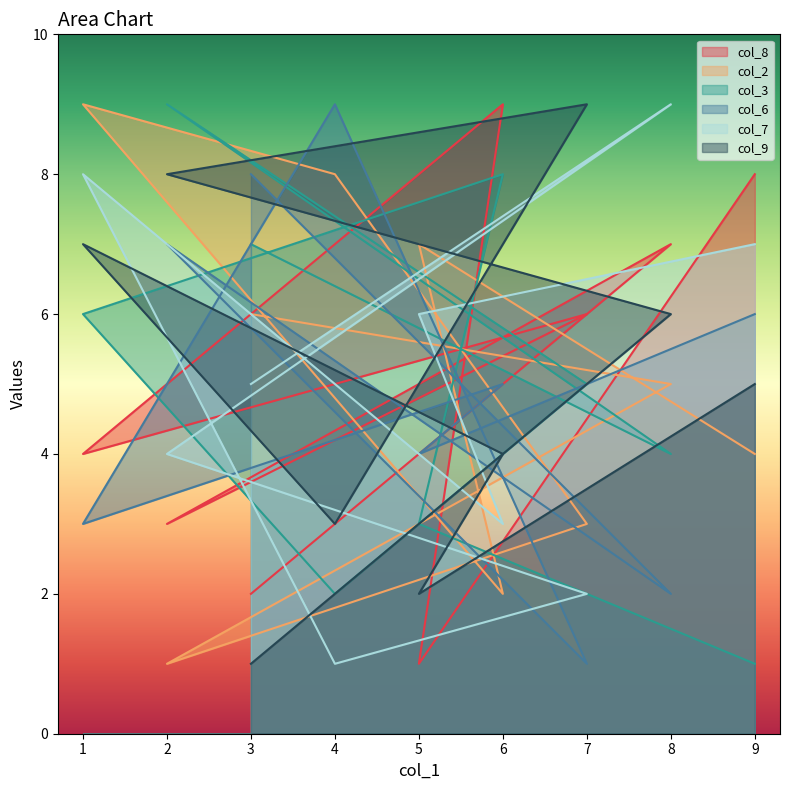

Where is col_6 nearest to the value 5?

6